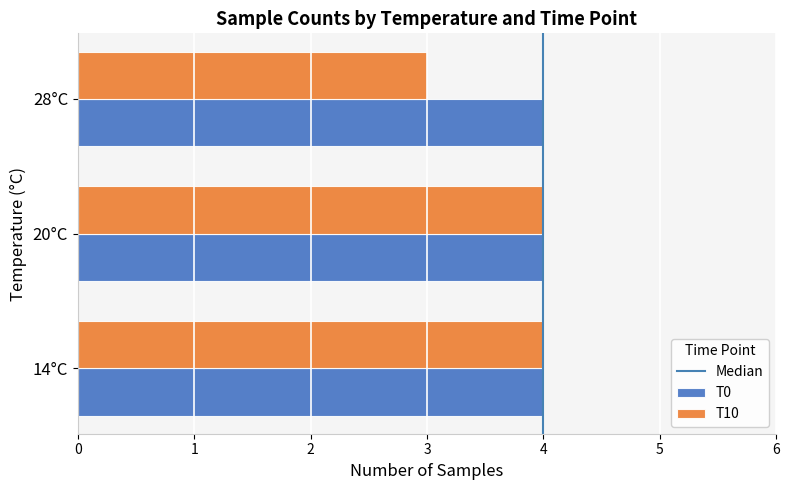

Which series changed the most between 14°C and 28°C?

T10